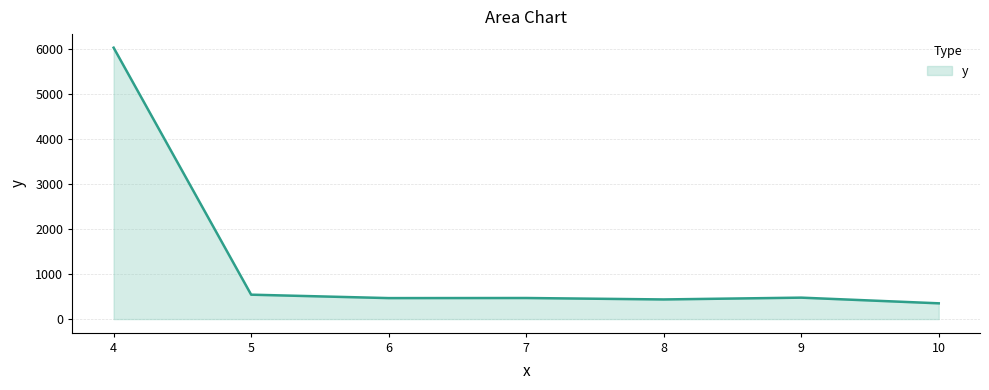

The value at 4 is 10349. True or false?

False